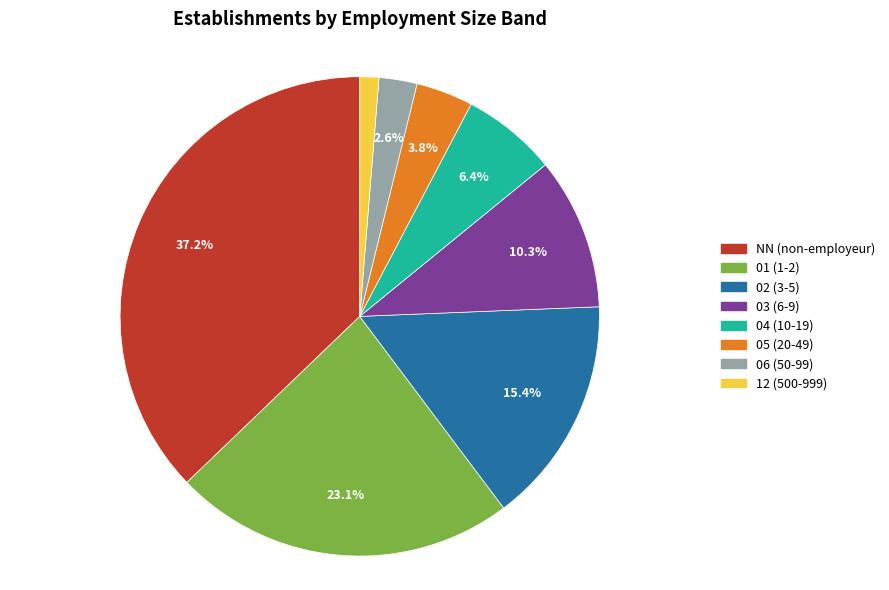

What is the ratio of the value at 06 to the value at 04?

0.4